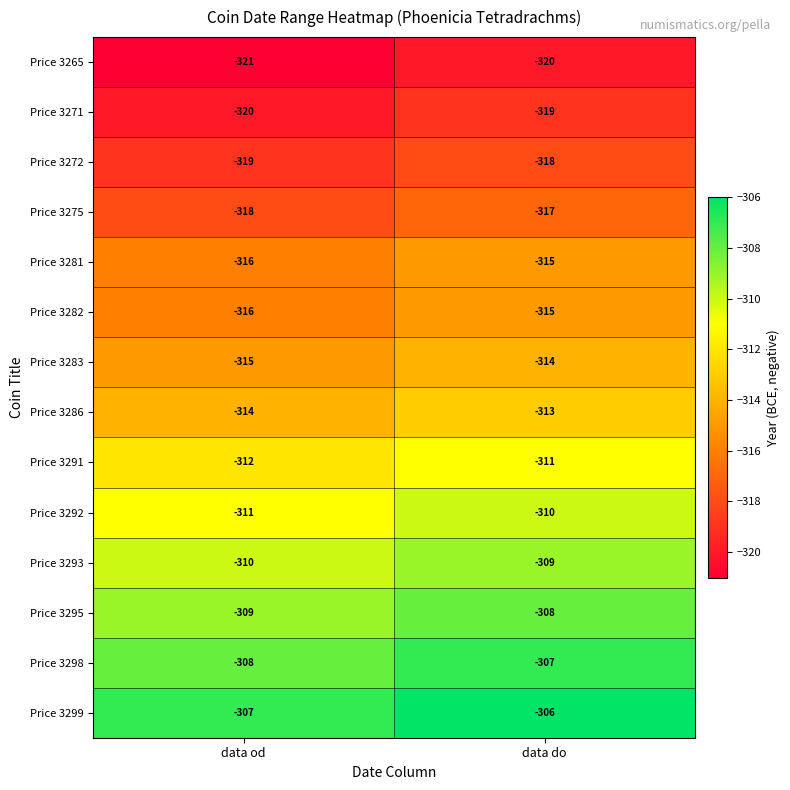

Reading left to right, list all the values displayed in this chart.

Price 3265: data od=-321	data do=-320
Price 3271: data od=-320	data do=-319
Price 3272: data od=-319	data do=-318
Price 3275: data od=-318	data do=-317
Price 3281: data od=-316	data do=-315
Price 3282: data od=-316	data do=-315
Price 3283: data od=-315	data do=-314
Price 3286: data od=-314	data do=-313
Price 3291: data od=-312	data do=-311
Price 3292: data od=-311	data do=-310
Price 3293: data od=-310	data do=-309
Price 3295: data od=-309	data do=-308
Price 3298: data od=-308	data do=-307
Price 3299: data od=-307	data do=-306